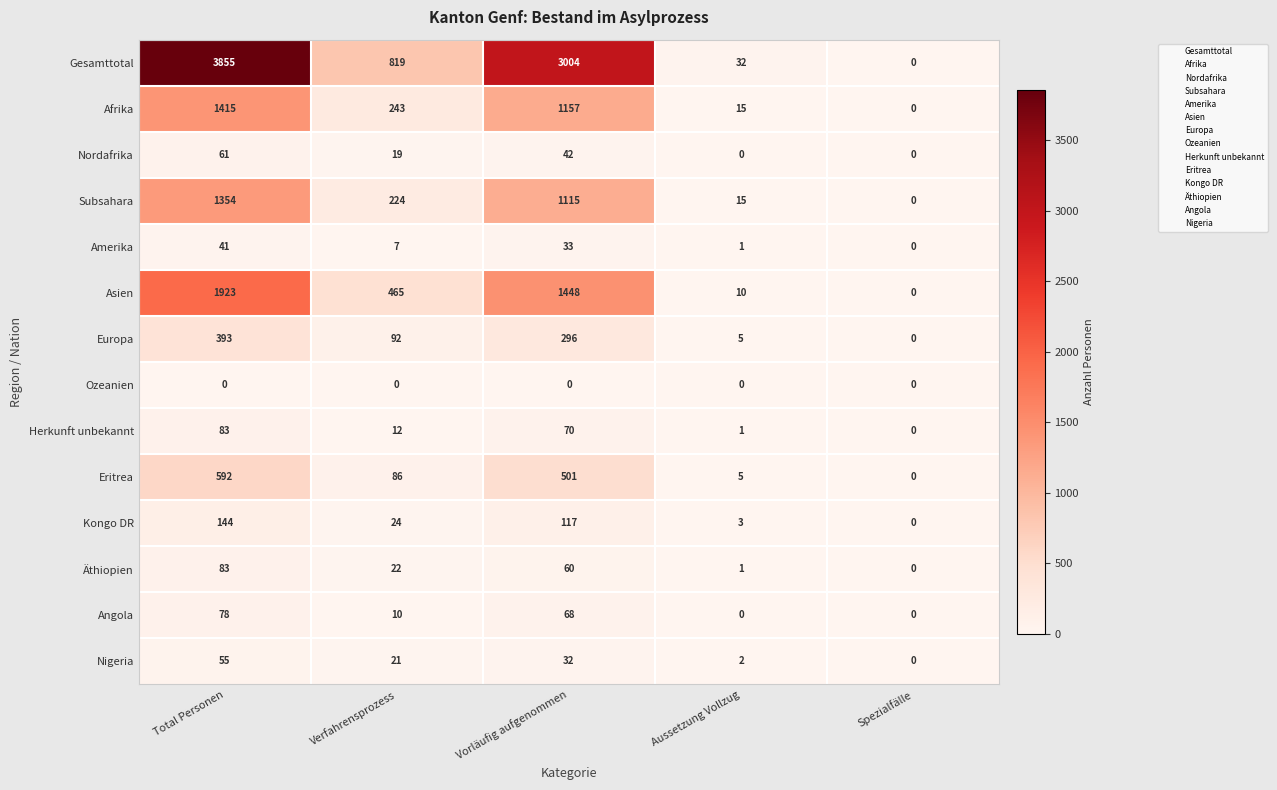

What is the total value across all series at Aussetzung Vollzug?

90